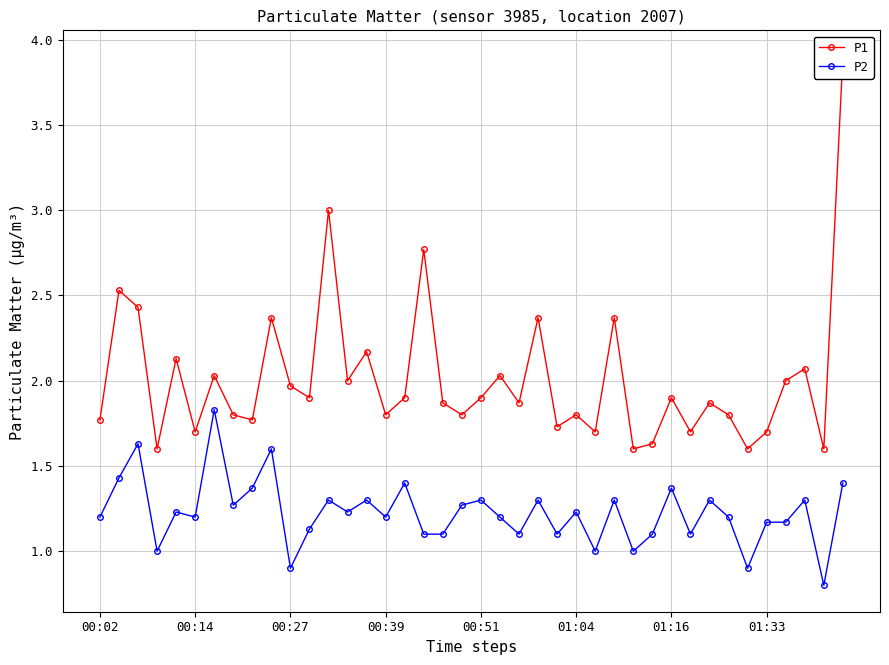

Is this an area chart (filled region under the line)?

No